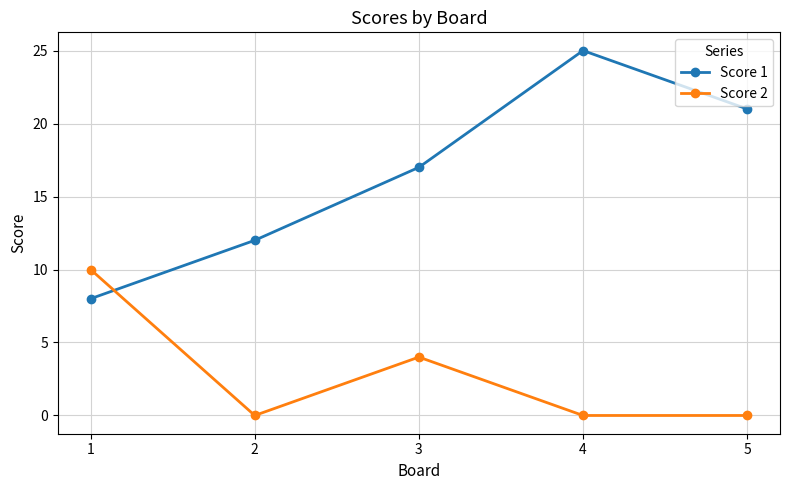

Which series has the widest spread of values?

Score 1